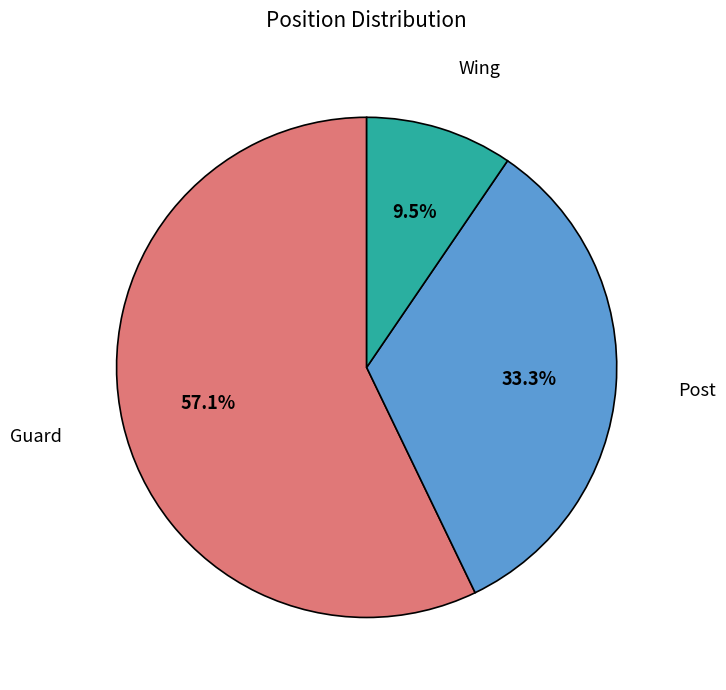

What is the ratio of the value at Wing to the value at Post?

0.3